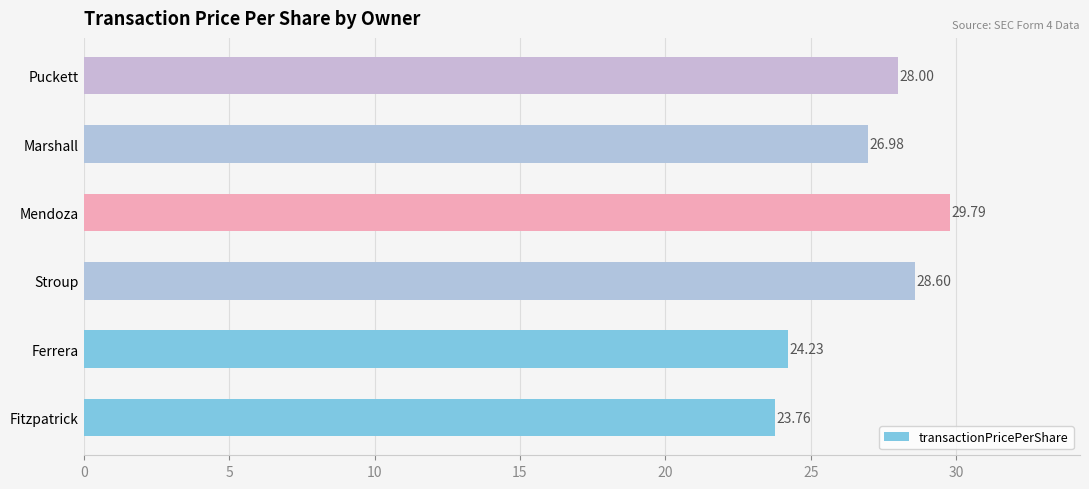

What is the average value?

26.9